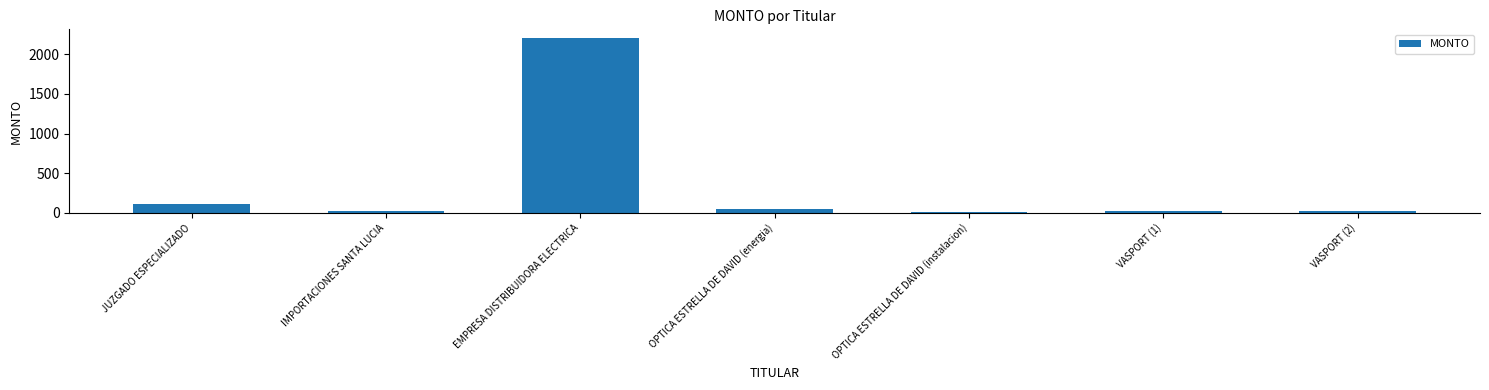

How many bars are there in total?

7